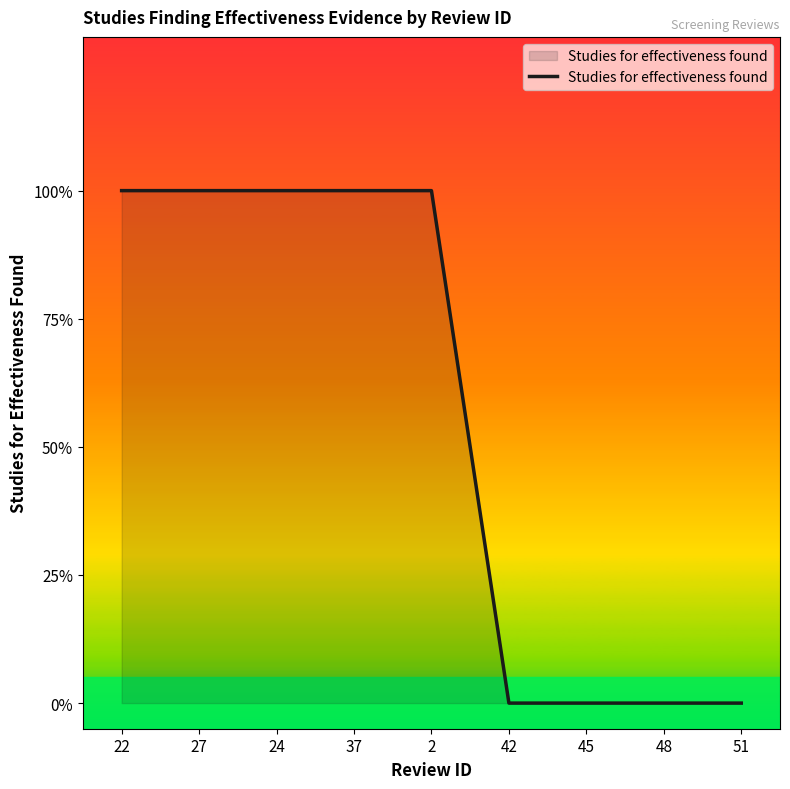

What is the maximum value shown in the chart?

1